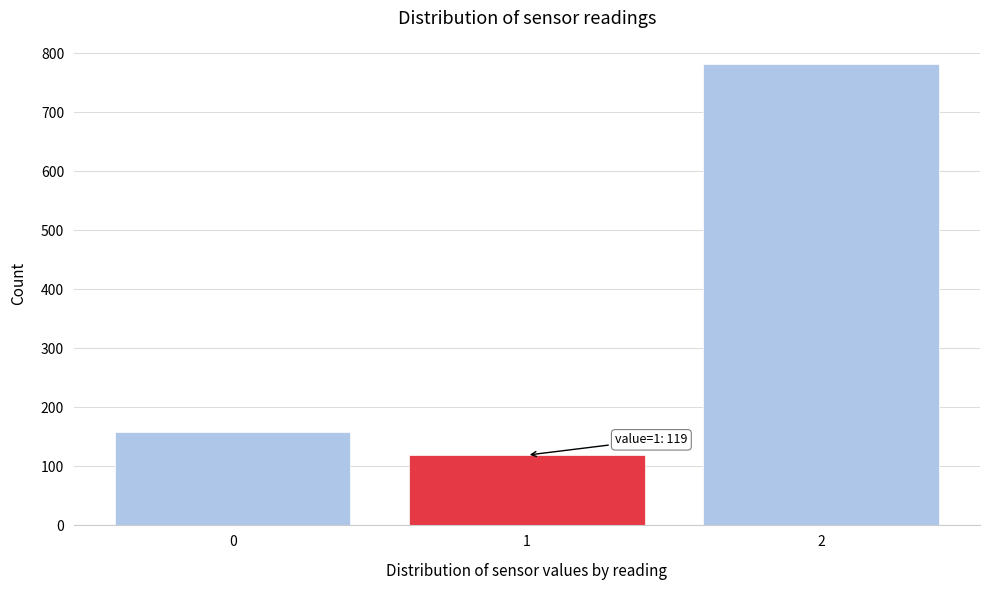

Reading right to left, extract all data points from this chart.

782	119	159